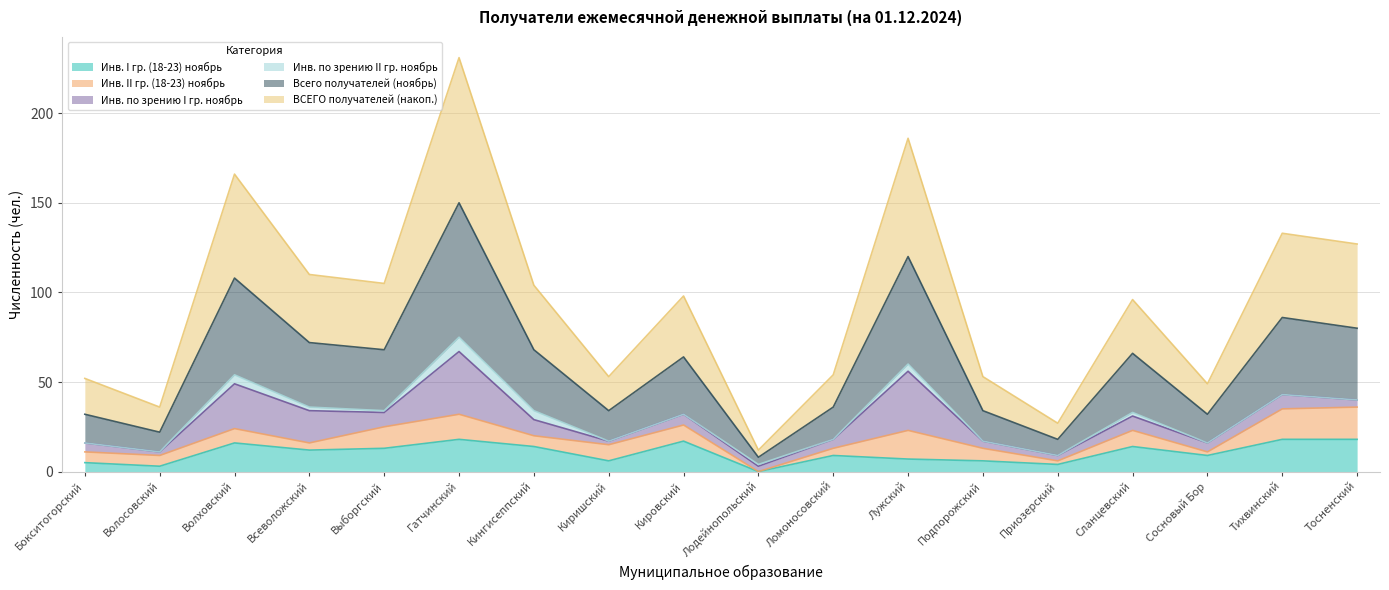

At which category is the sum across all series the highest?

Гатчинский